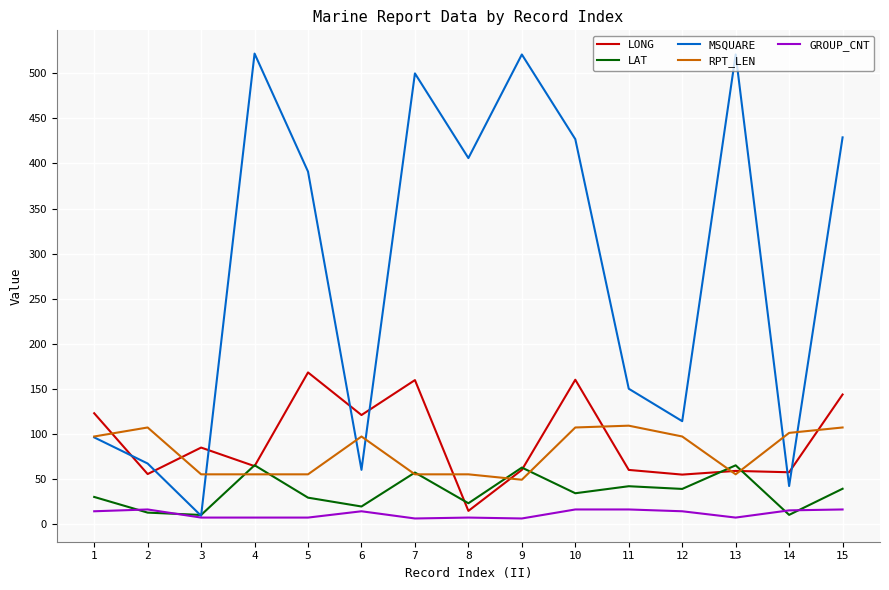

True or false: GROUP_CNT and RPT_LEN cross at least once.

False